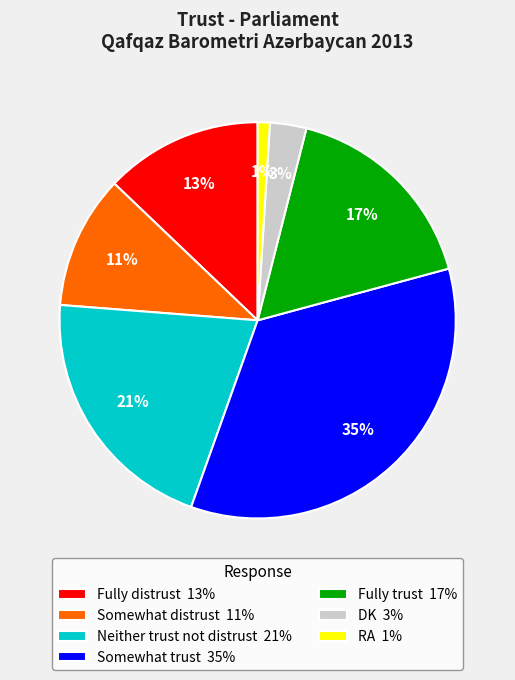

To the nearest percent, what is the difference between the Somewhat trust and Fully distrust slice percentages?

22%